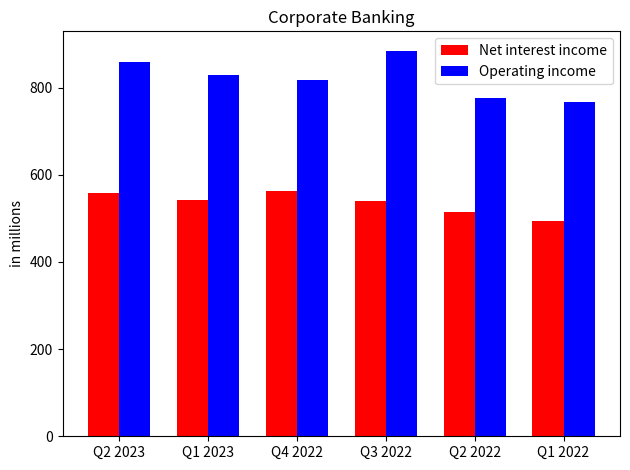

What are all the series names shown in the legend?

Net interest income, Operating income